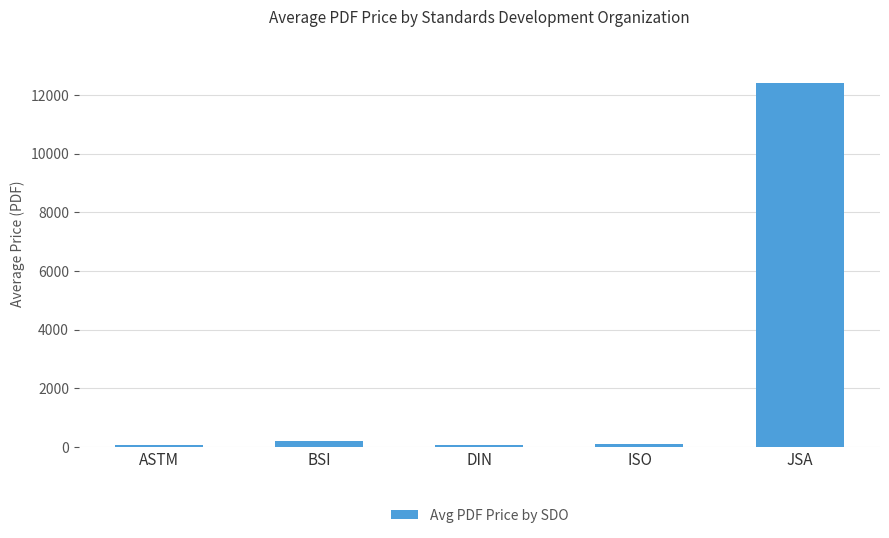

What is the change in value from ASTM to DIN?

+17.0